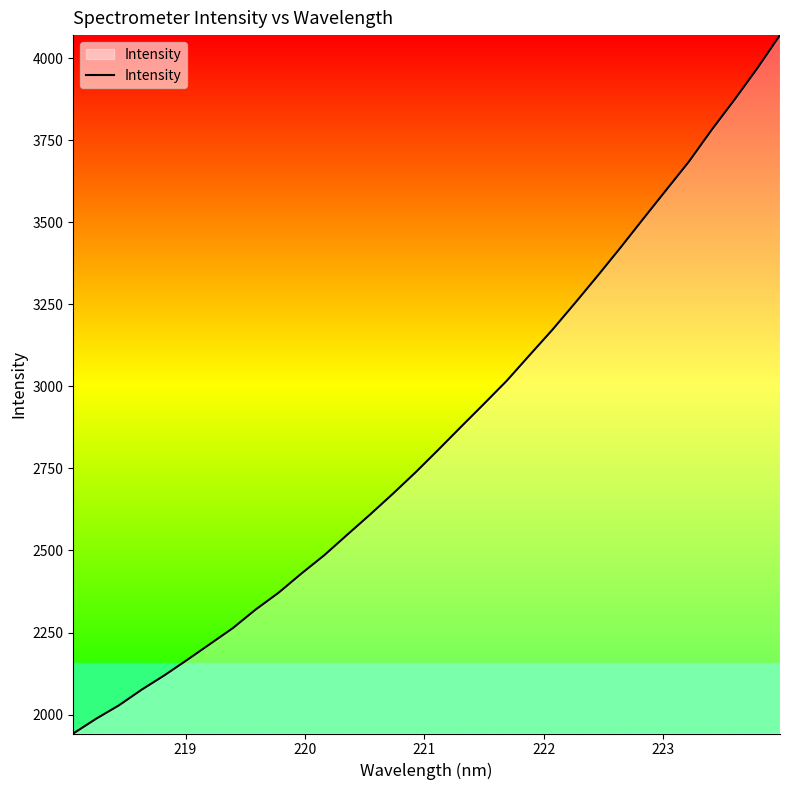

What is the maximum value shown in the chart?

4070.8